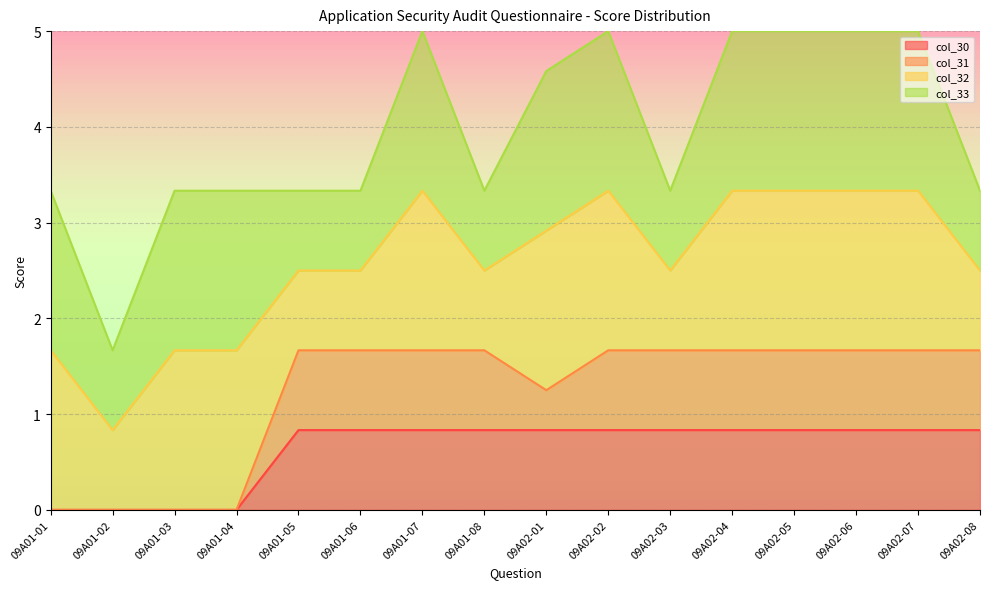

Does the chart have visible grid lines?

Yes